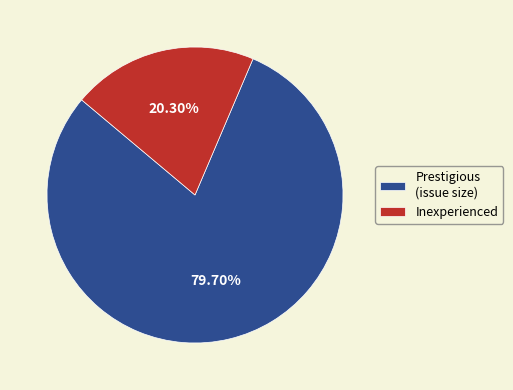

Count the number of slices in the pie.

2